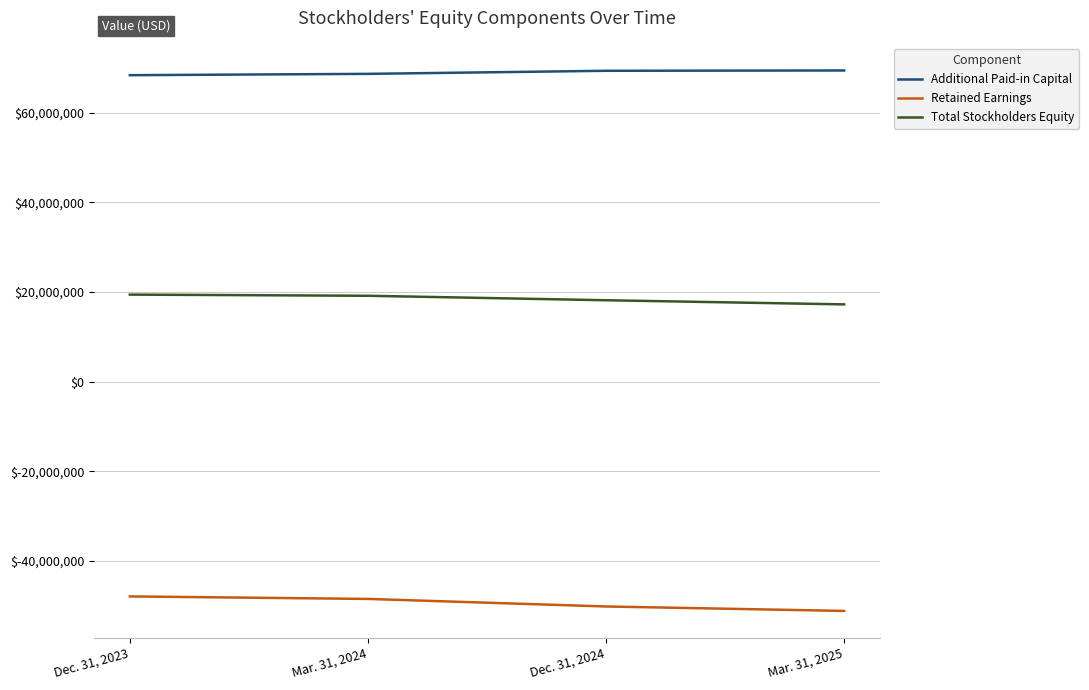

What is the difference between the Additional Paid-in Capital values at Dec. 31, 2023 and Mar. 31, 2024?

296239